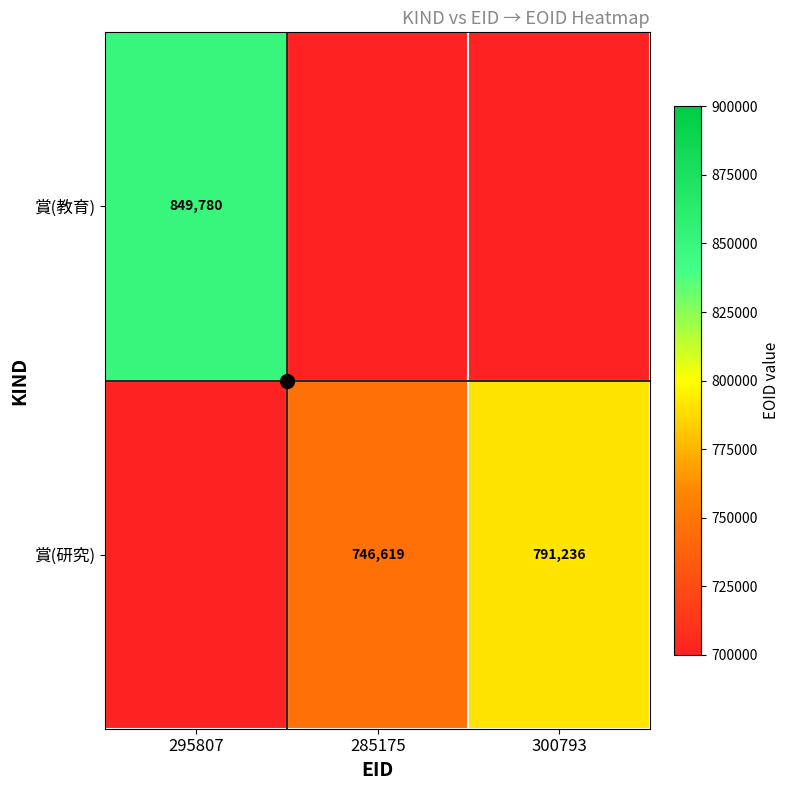

True or false: 賞(研究) has a value of 351997.0 at 285175.

False